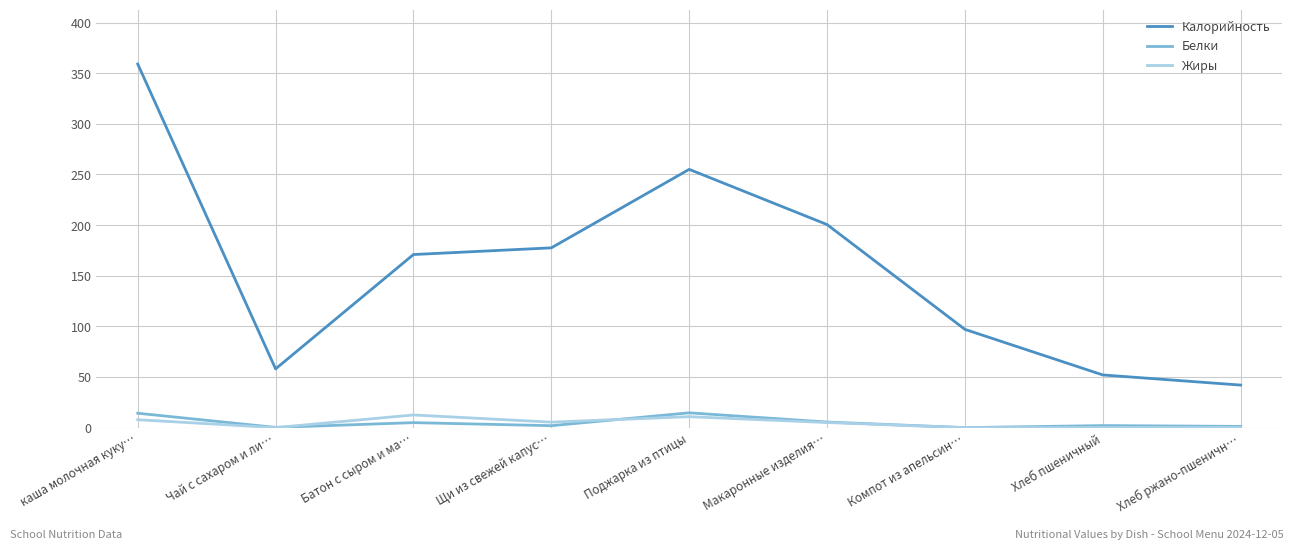

True or false: Белки and Калорийность cross at least once.

False